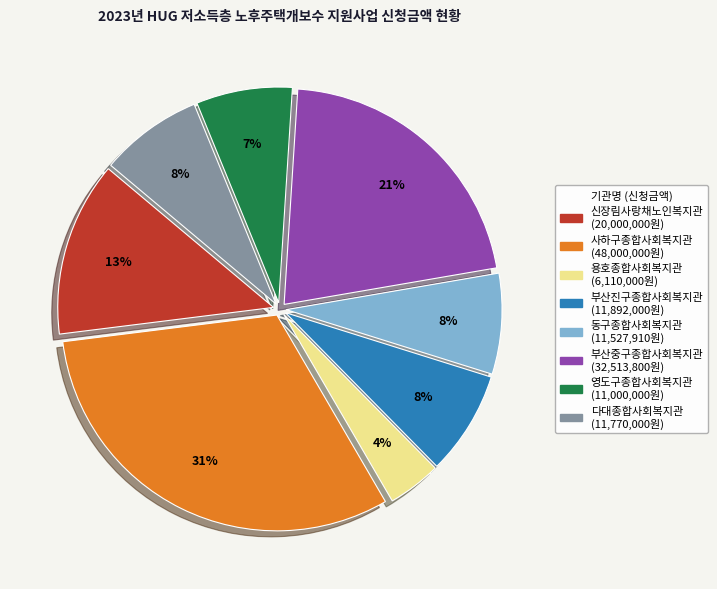

Does any single category account for the majority?

No